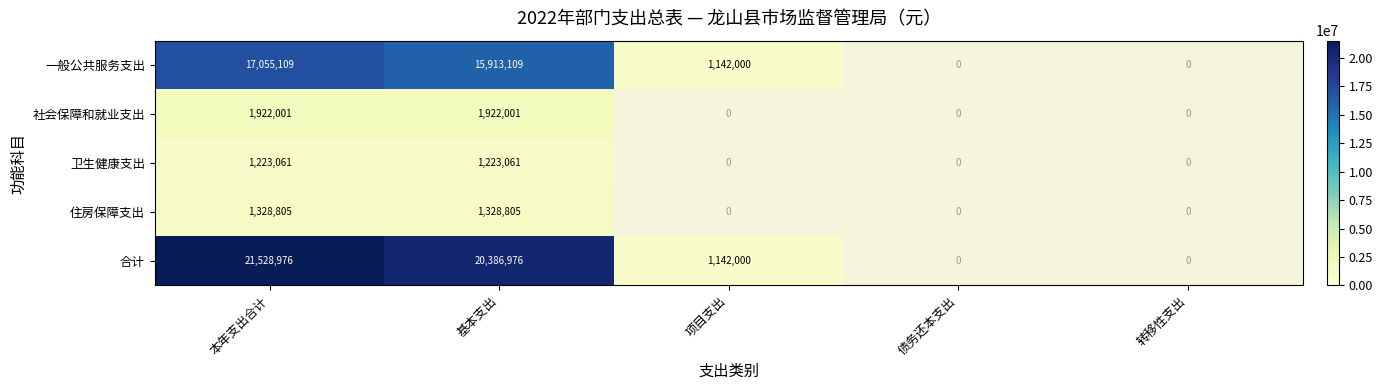

What is the total value across all series at 本年支出合计?

43057952